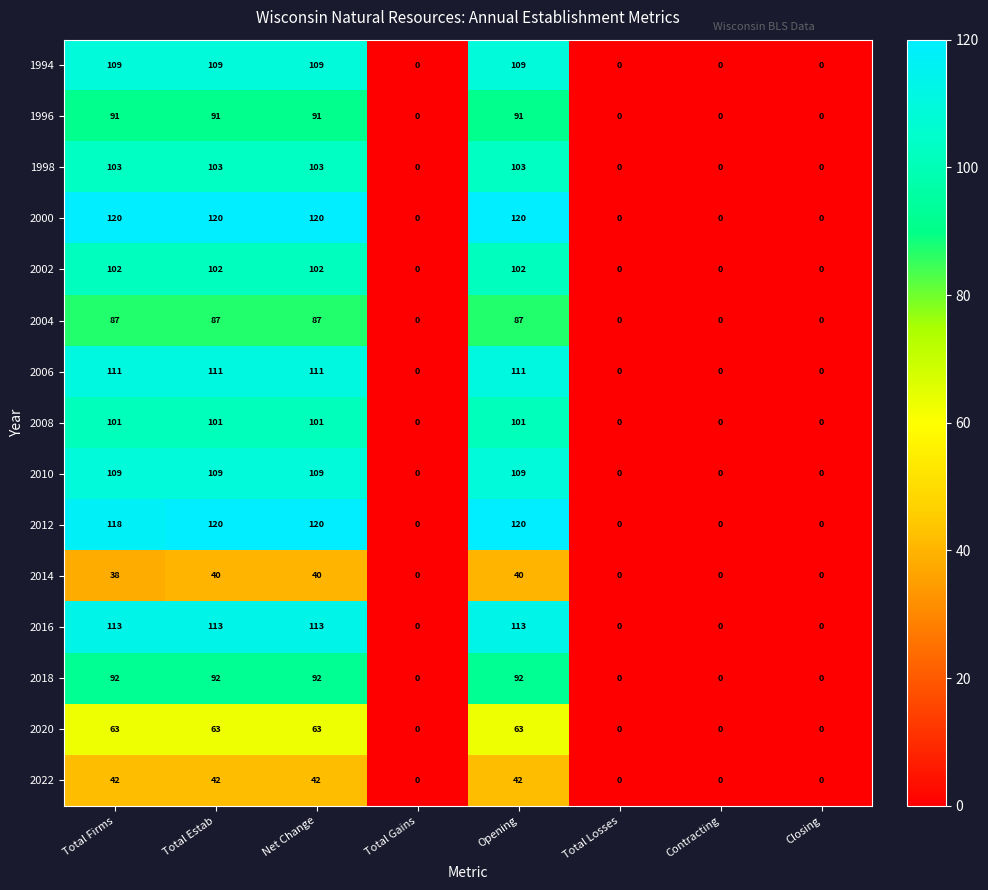

What is the difference between the 2020 values at Total Firms and Closing?

63